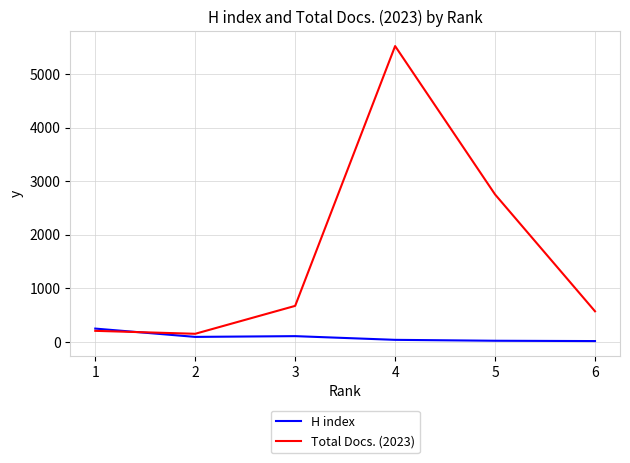

What is the approximate value of H index at 5, to the nearest 10?

20